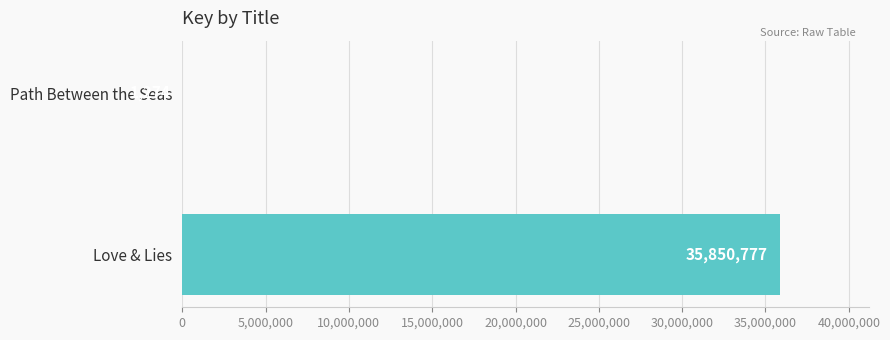

What is the change in value from Love & Lies to Path Between the Seas?

-35849503